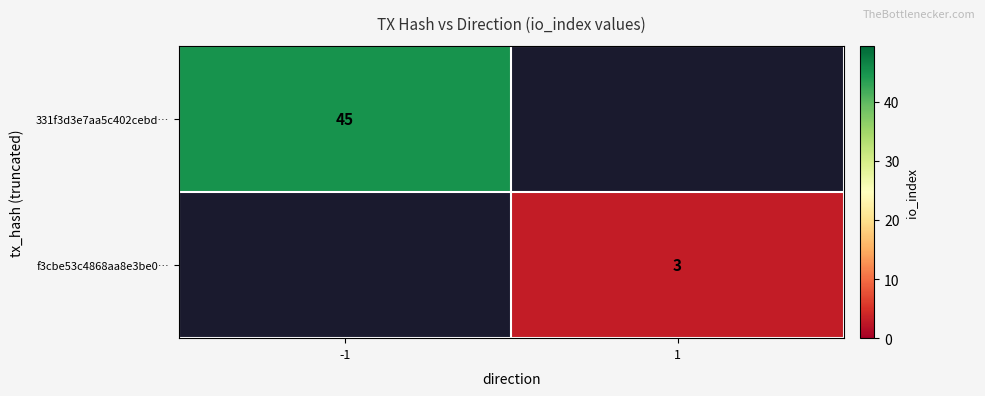

The value of 331f3d3e7aa5c402cebd… at -1 is 45. True or false?

True